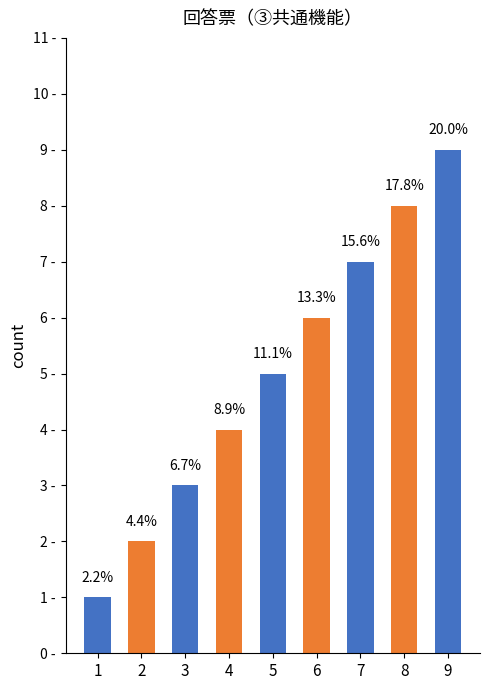

List the labels in order of value, smallest first.

1, 2, 3, 4, 5, 6, 7, 8, 9